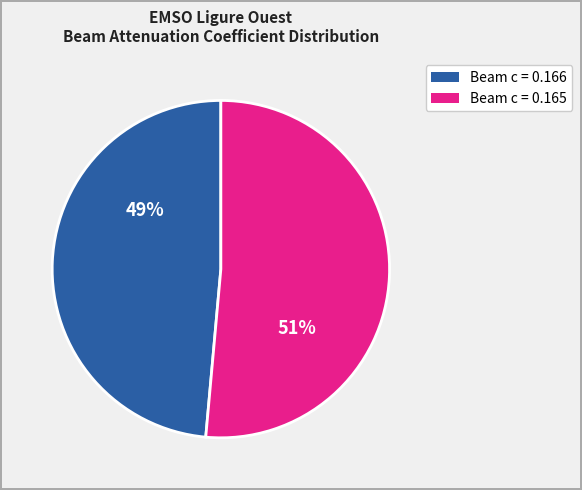

To the nearest percent, what is the average slice percentage?

50%